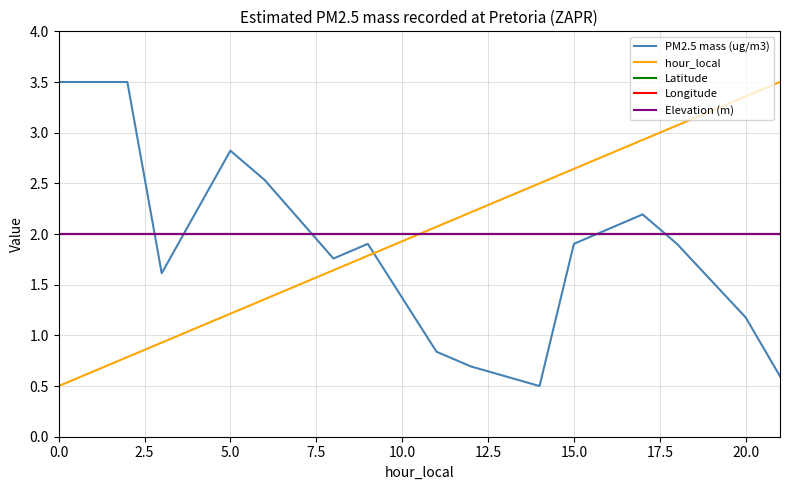

True or false: Longitude and hour_local cross at least once.

True